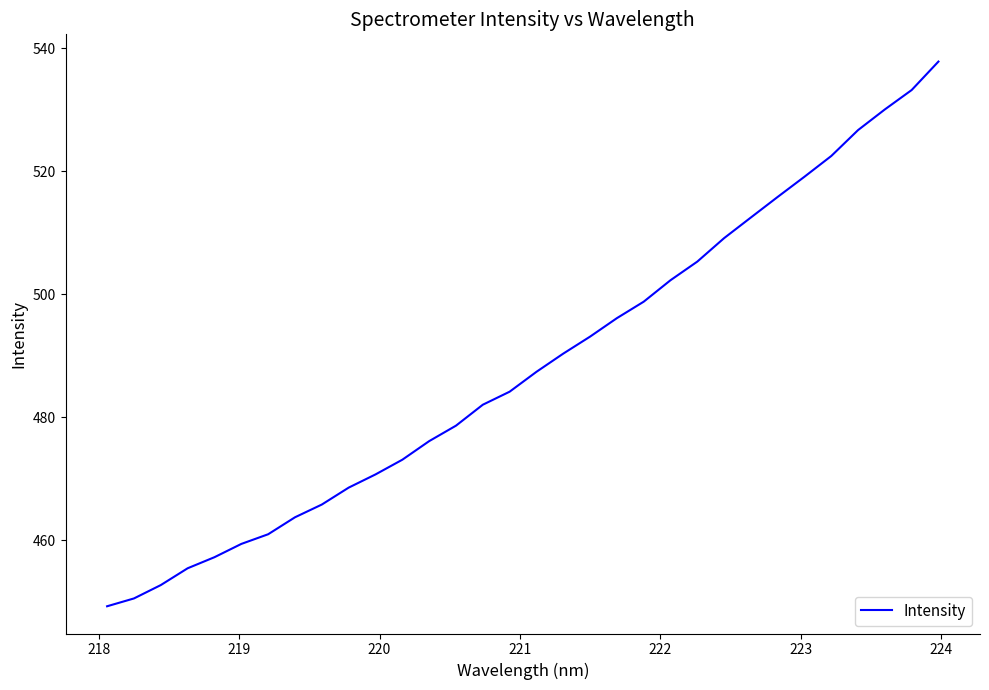

Count the number of data series in this chart.

1